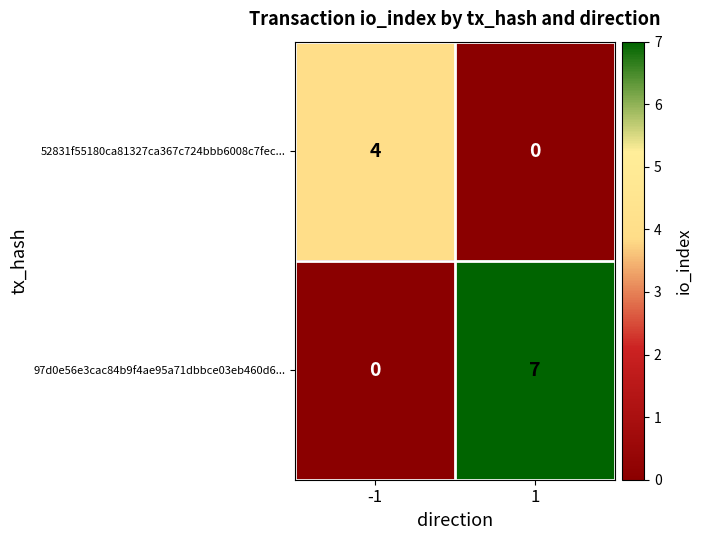

What is the greatest value displayed?

7